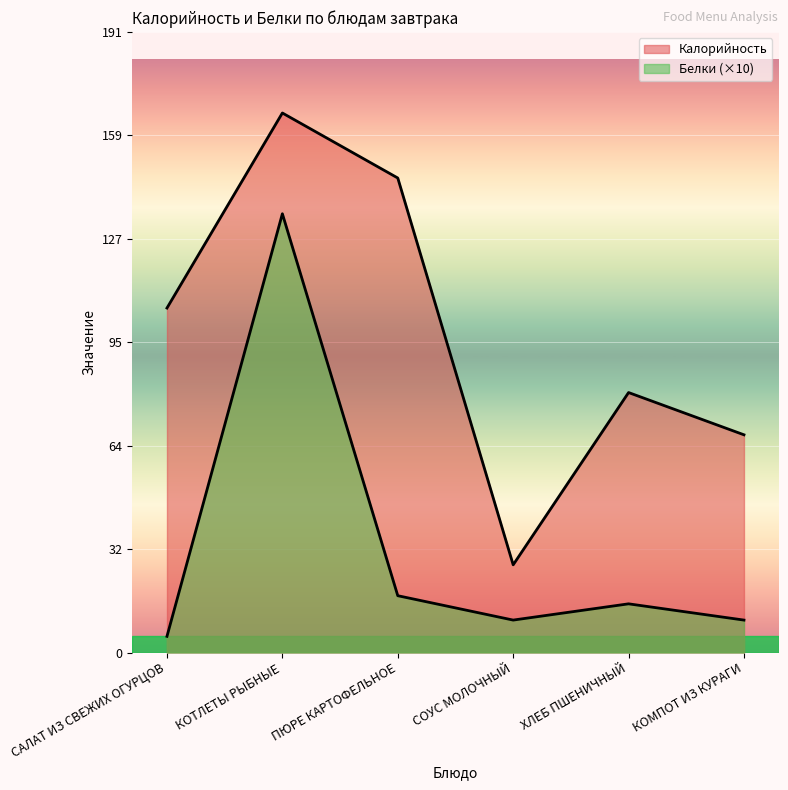

What position from the left is ПЮРЕ КАРТОФЕЛЬНОЕ?

3